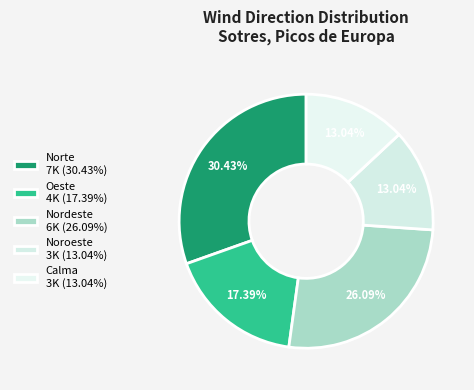

How much of the chart is everything except Noroeste?

87.0%